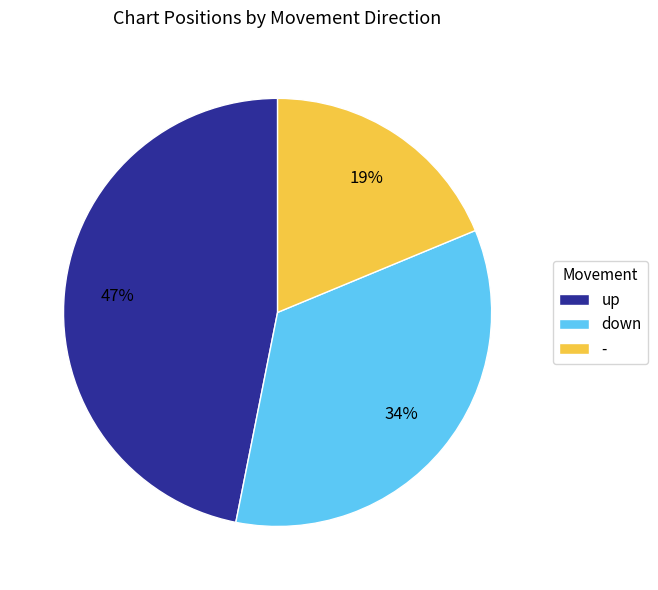

Count the number of slices in the pie.

3